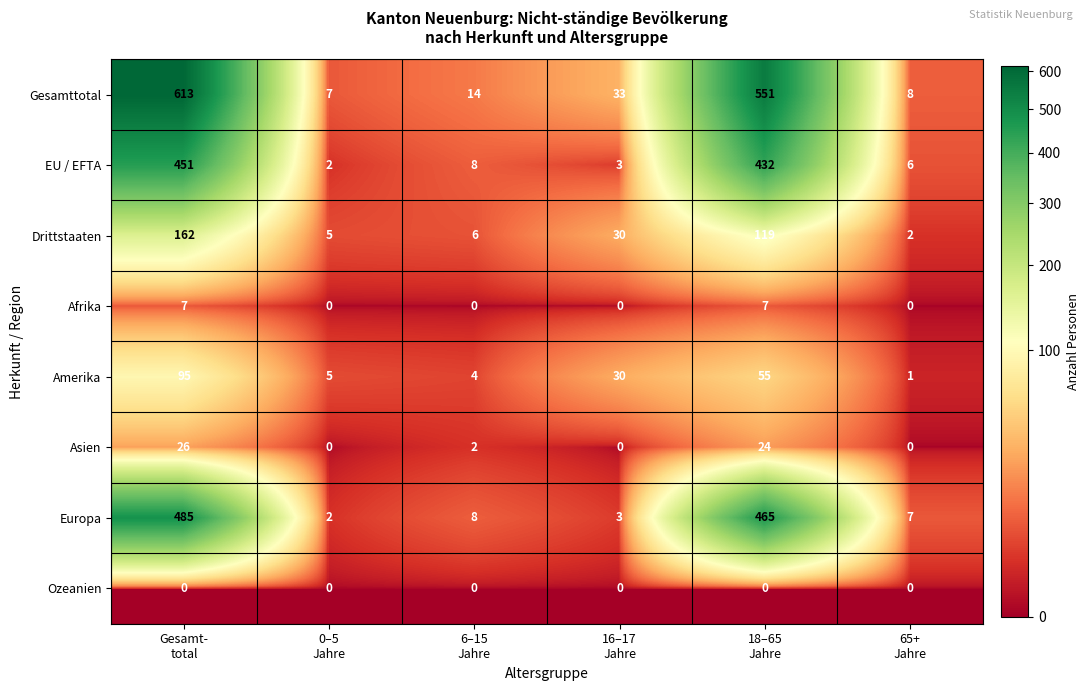

What is the greatest value displayed?

613